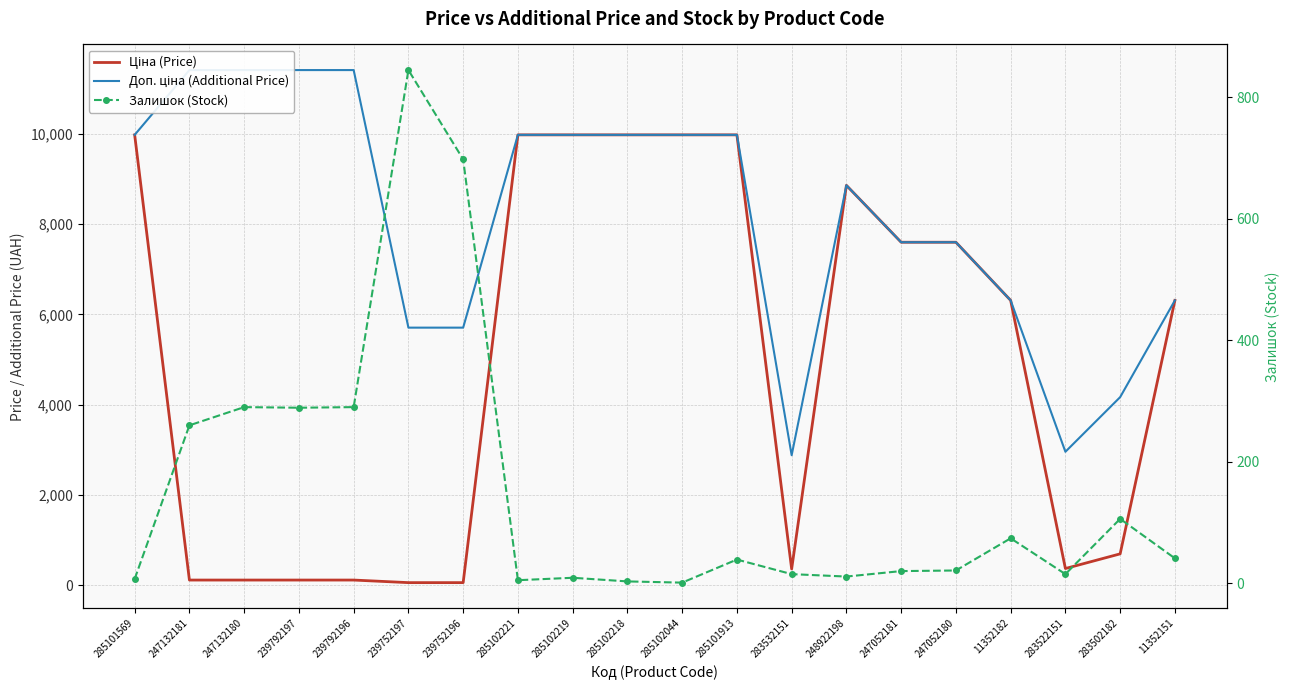

Reading right to left, list all the values displayed in this chart.

Ціна (Price): 11352151=6308.8	283502182=694.3	283522151=369.5	11352182=6308.8	247052180=7596.5	247052181=7596.5	248922198=8856.7	283532151=359.9	285101913=9975.0	285102044=9975.0	285102218=9975.0	285102219=9975.0	285102221=9975.0	239752196=57.0	239752197=57.0	239792196=114.1	239792197=114.1	247132180=114.1	247132181=114.1	285101569=9975.0
Доп. ціна (Additional Price): 11352151=6308.8	283502182=4165.6	283522151=2955.8	11352182=6308.8	247052180=7596.5	247052181=7596.5	248922198=8856.7	283532151=2878.8	285101913=9975.0	285102044=9975.0	285102218=9975.0	285102219=9975.0	285102221=9975.0	239752196=5705.0	239752197=5705.0	239792196=11410.0	239792197=11410.0	247132180=11410.0	247132181=11410.0	285101569=9975.0
Залишок (Stock): 11352151=41.0	283502182=106.0	283522151=15.0	11352182=74.0	247052180=21.0	247052181=20.0	248922198=11.0	283532151=15.0	285101913=39.0	285102044=1.0	285102218=3.0	285102219=9.0	285102221=5.0	239752196=698.0	239752197=845.0	239792196=290.0	239792197=289.0	247132180=290.0	247132181=260.0	285101569=7.0